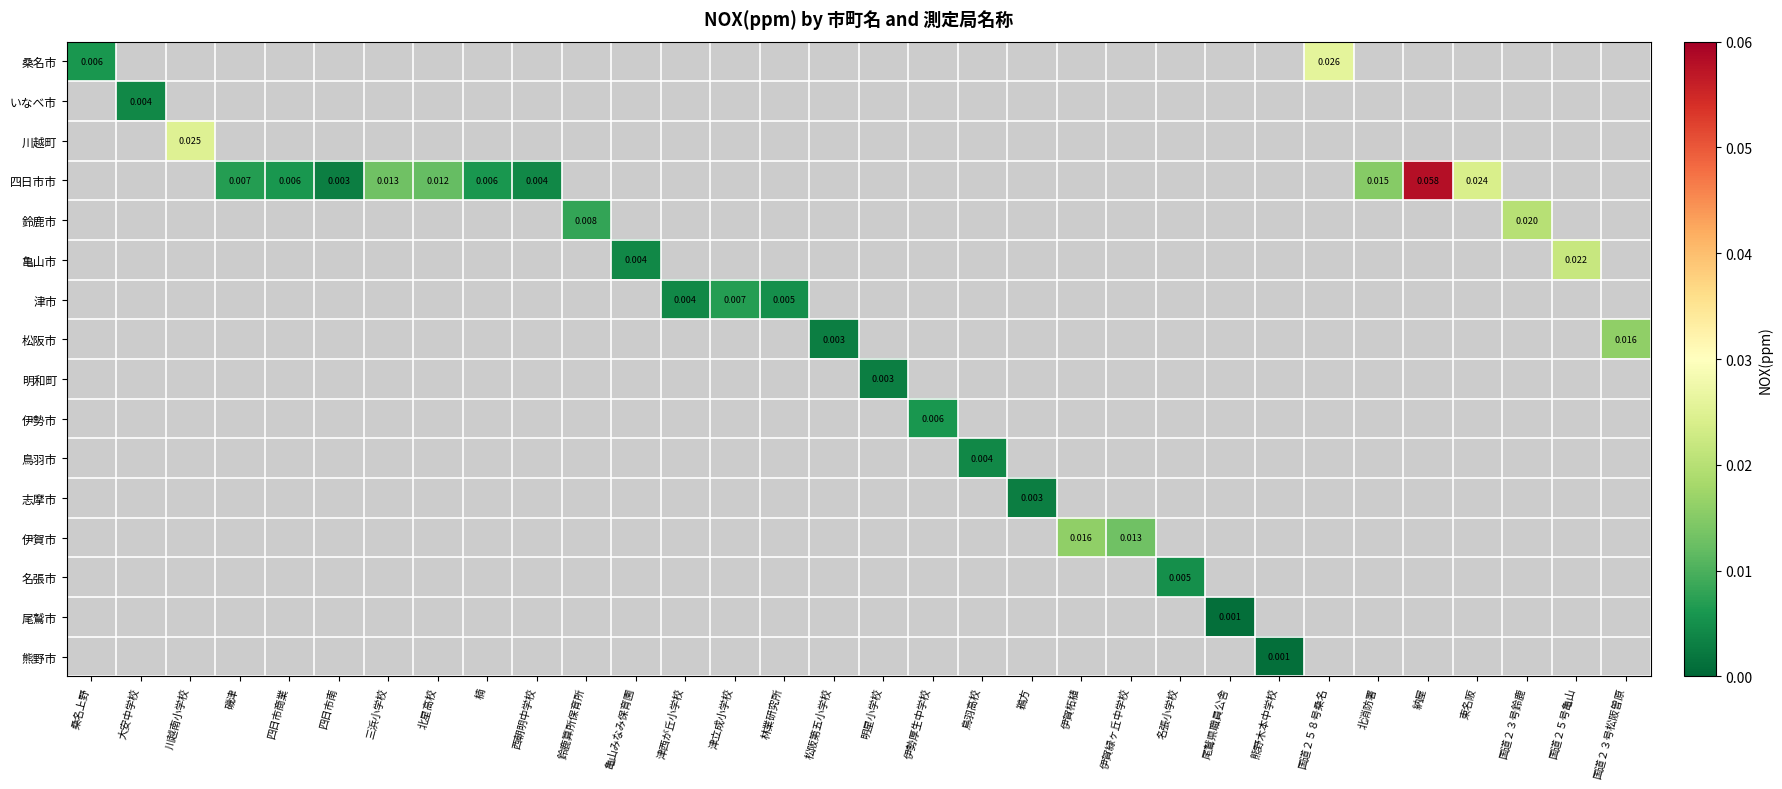

Is the value of 津市 at 楠 greater than the value of 亀山市 at 鳥羽高校?

No